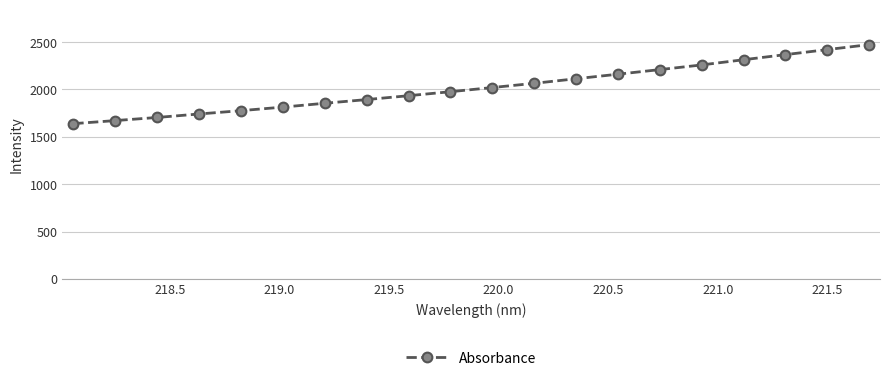

What is the difference between the second highest and second lowest values?

749.1